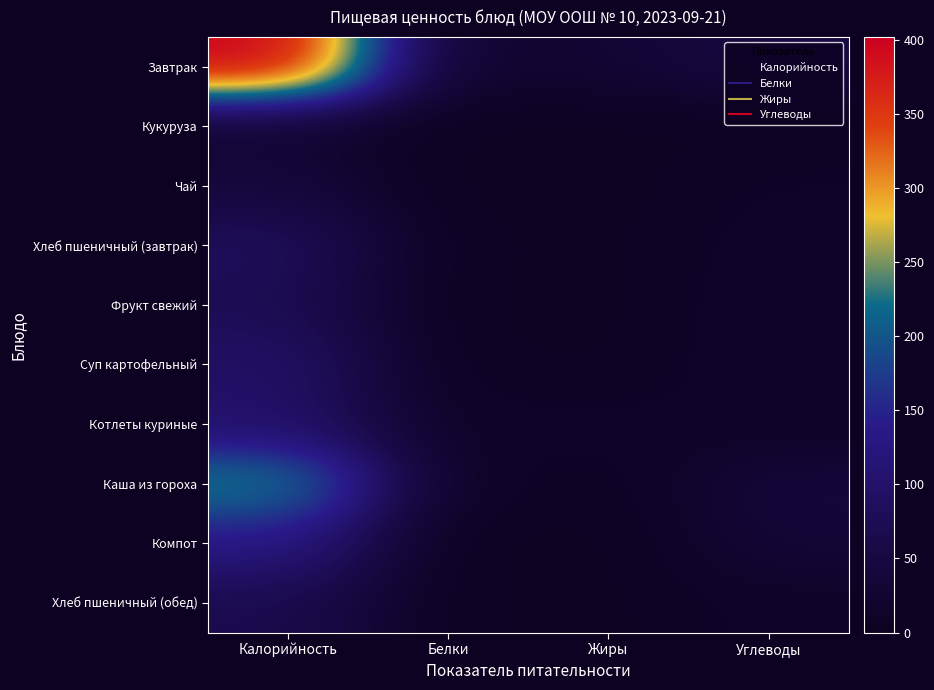

Count the number of data series in this chart.

10